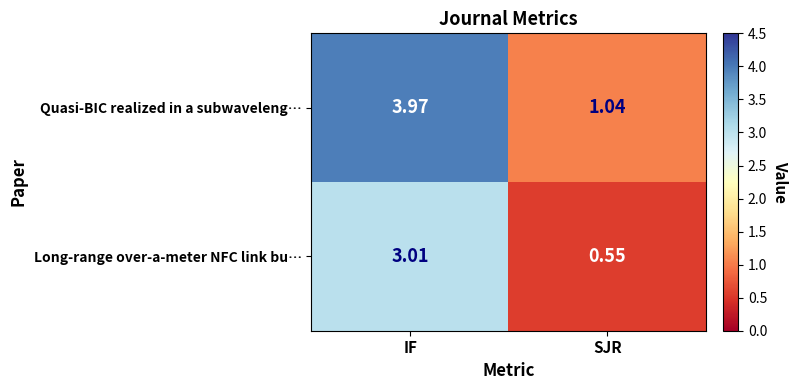

List the series in order of their overall mean, highest first.

Quasi-BIC realized in a subwaveleng…, Long-range over-a-meter NFC link bu…